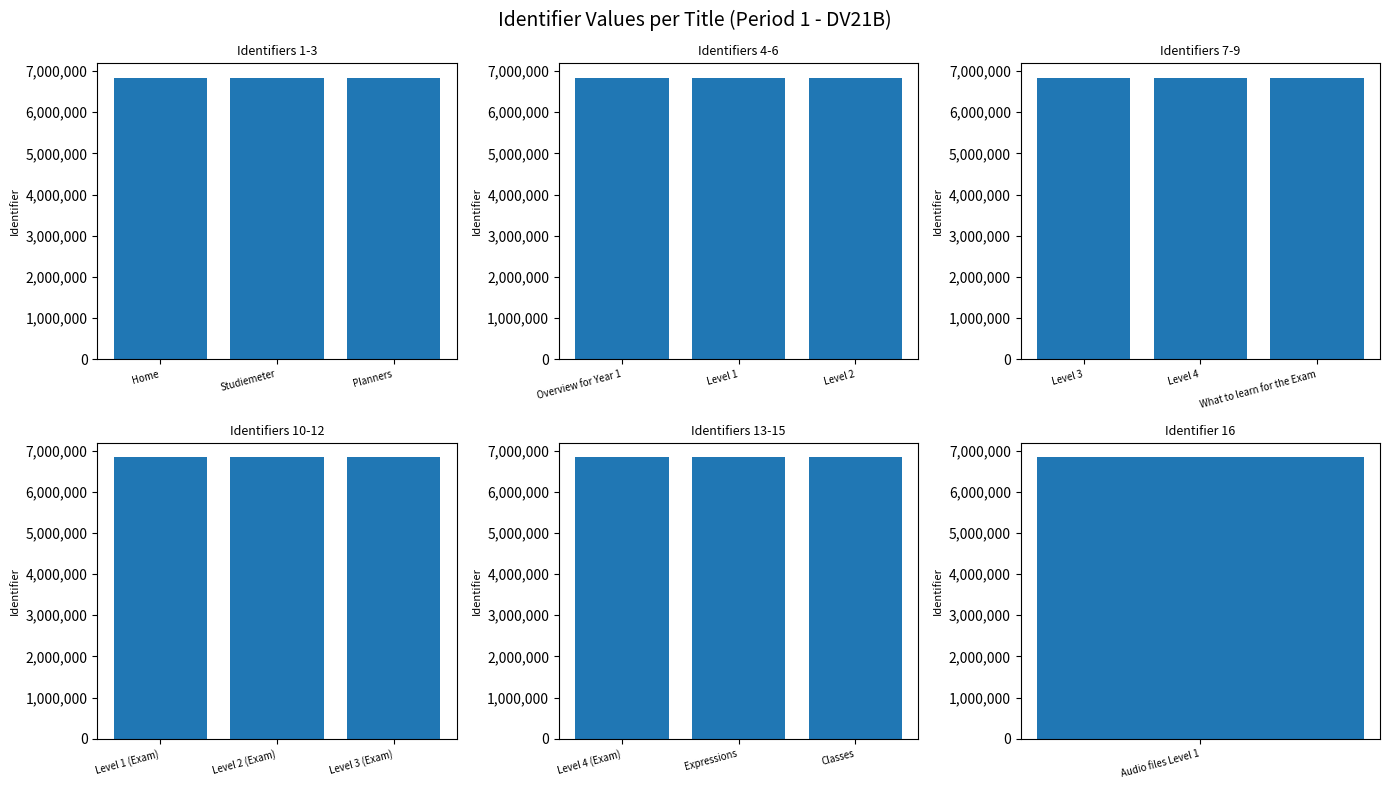

Does the chart contain any negative values?

No